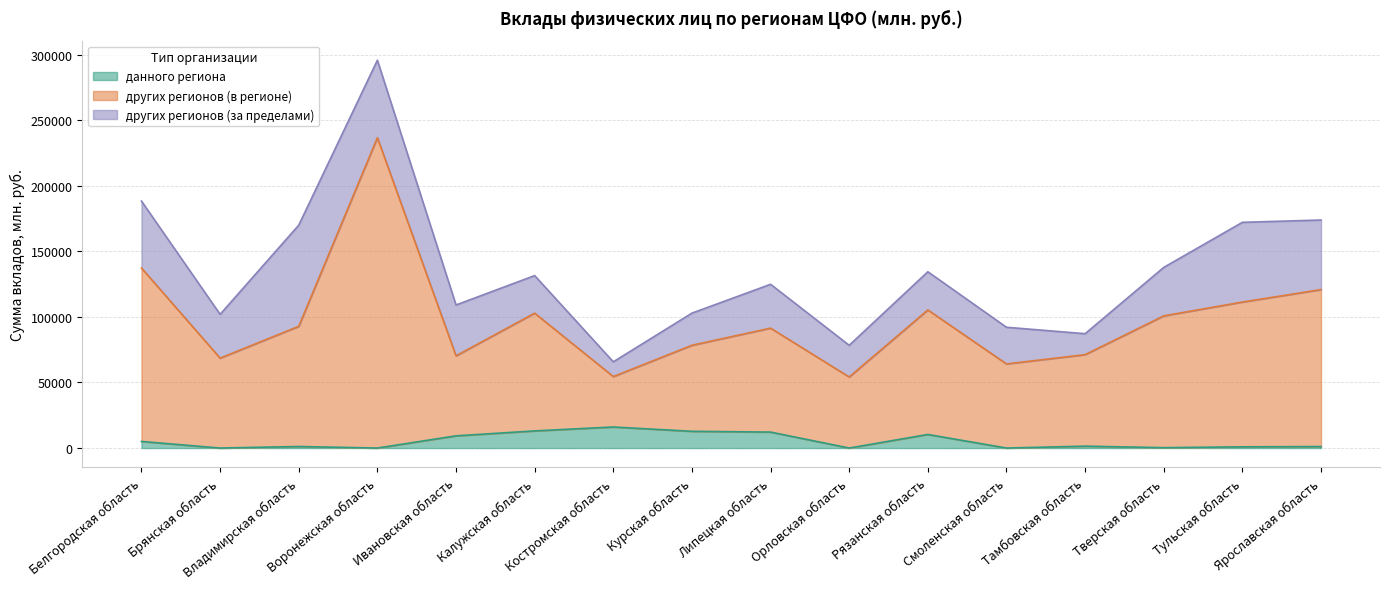

What is the label of the 10th point from the left?

Орловская область